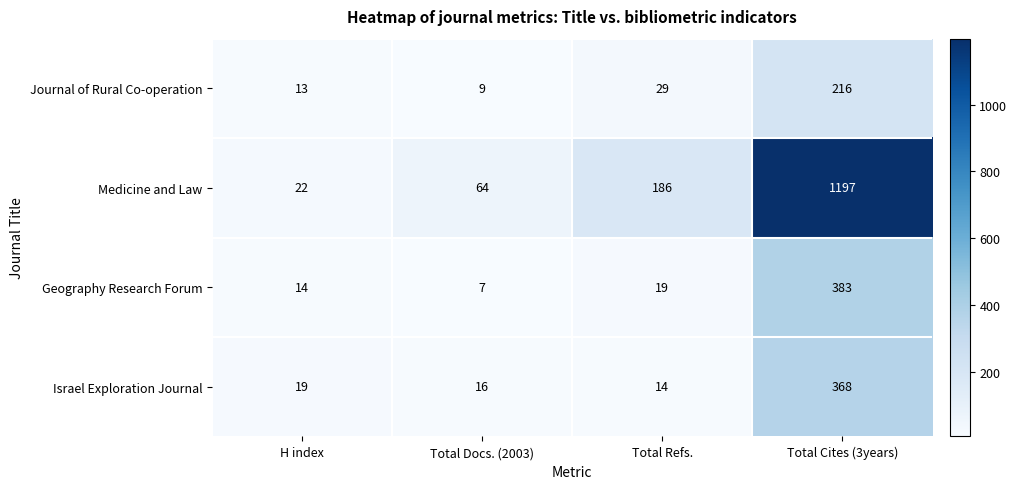

Reading left to right, extract all data points from this chart.

Journal of Rural Co-operation: H index=13	Total Docs. (2003)=9	Total Refs.=29	Total Cites (3years)=216
Medicine and Law: H index=22	Total Docs. (2003)=64	Total Refs.=186	Total Cites (3years)=1197
Geography Research Forum: H index=14	Total Docs. (2003)=7	Total Refs.=19	Total Cites (3years)=383
Israel Exploration Journal: H index=19	Total Docs. (2003)=16	Total Refs.=14	Total Cites (3years)=368